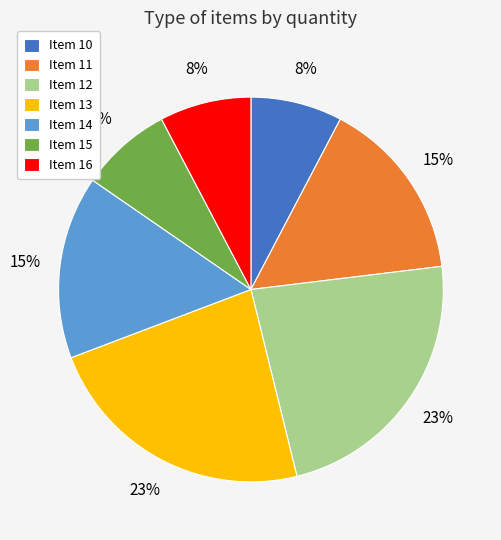

Is there any slice that represents more than half of the pie?

No